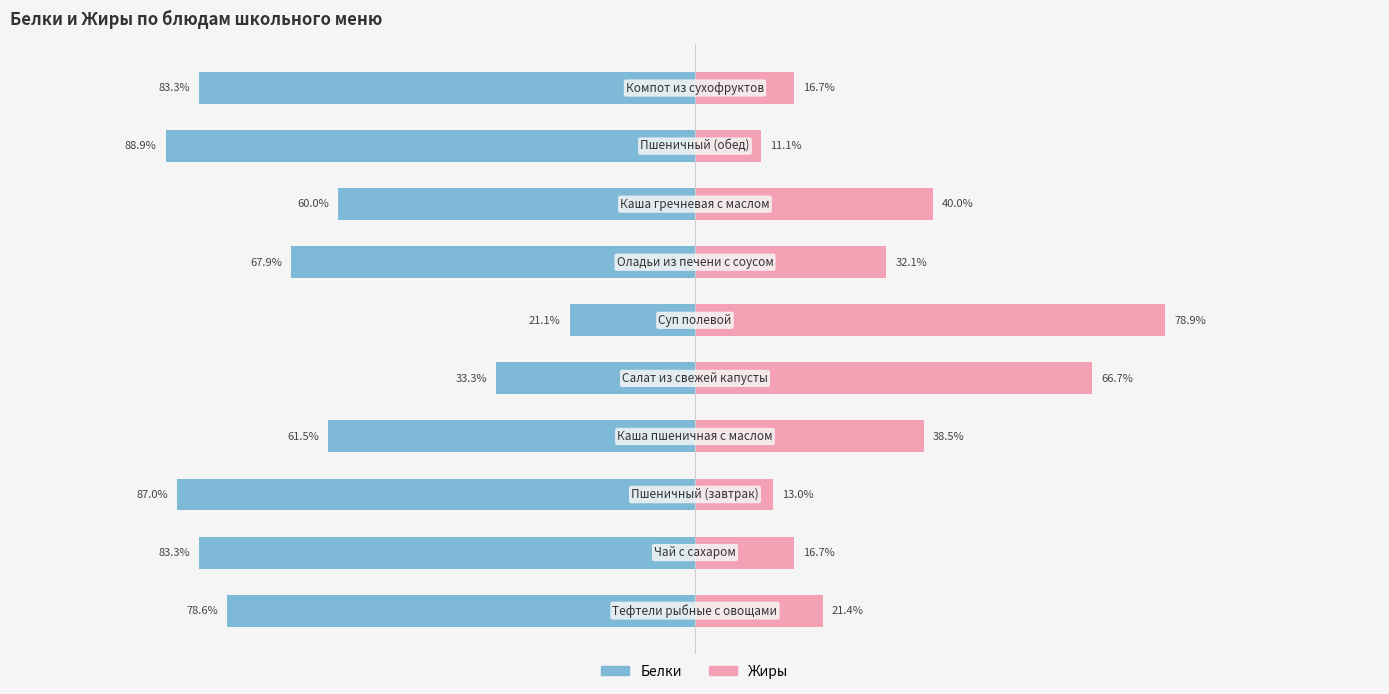

Which series changed the most between 0 and 7?

Жиры